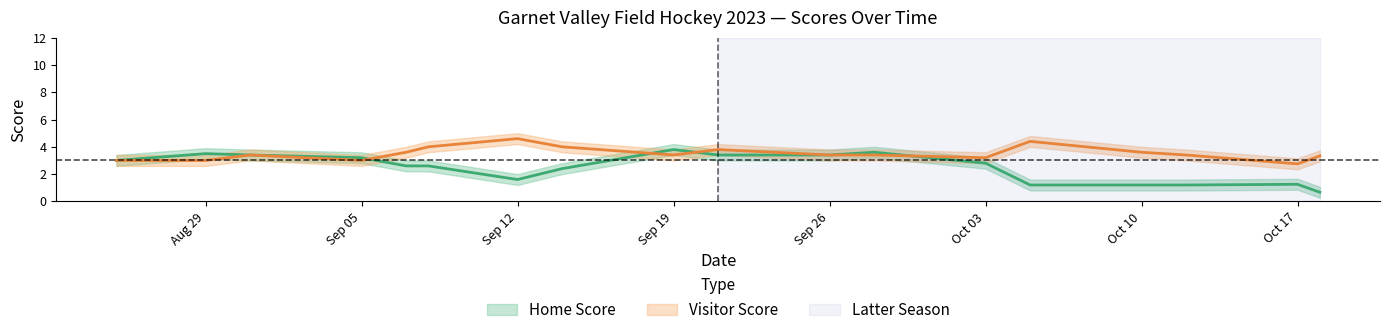

How many times do Home Score and Visitor Score cross each other?

8